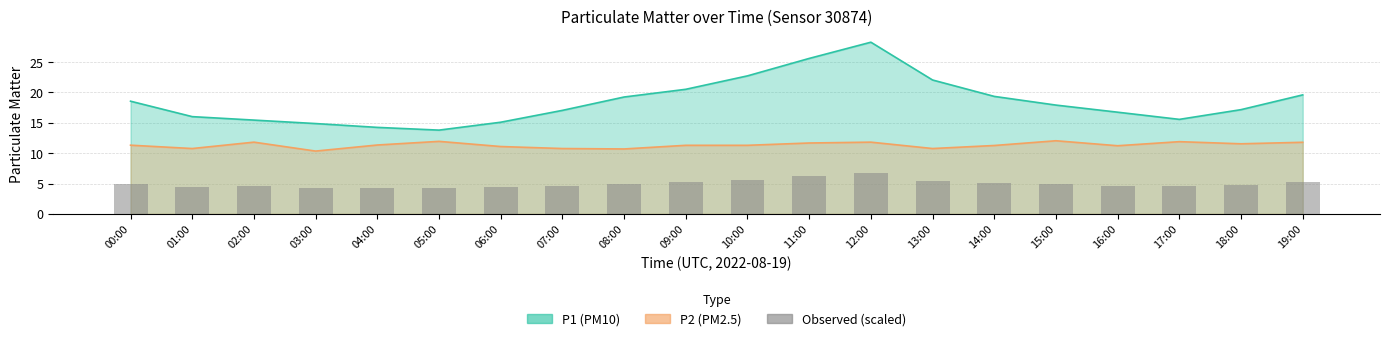

Which category has the highest value across all series?

12:00